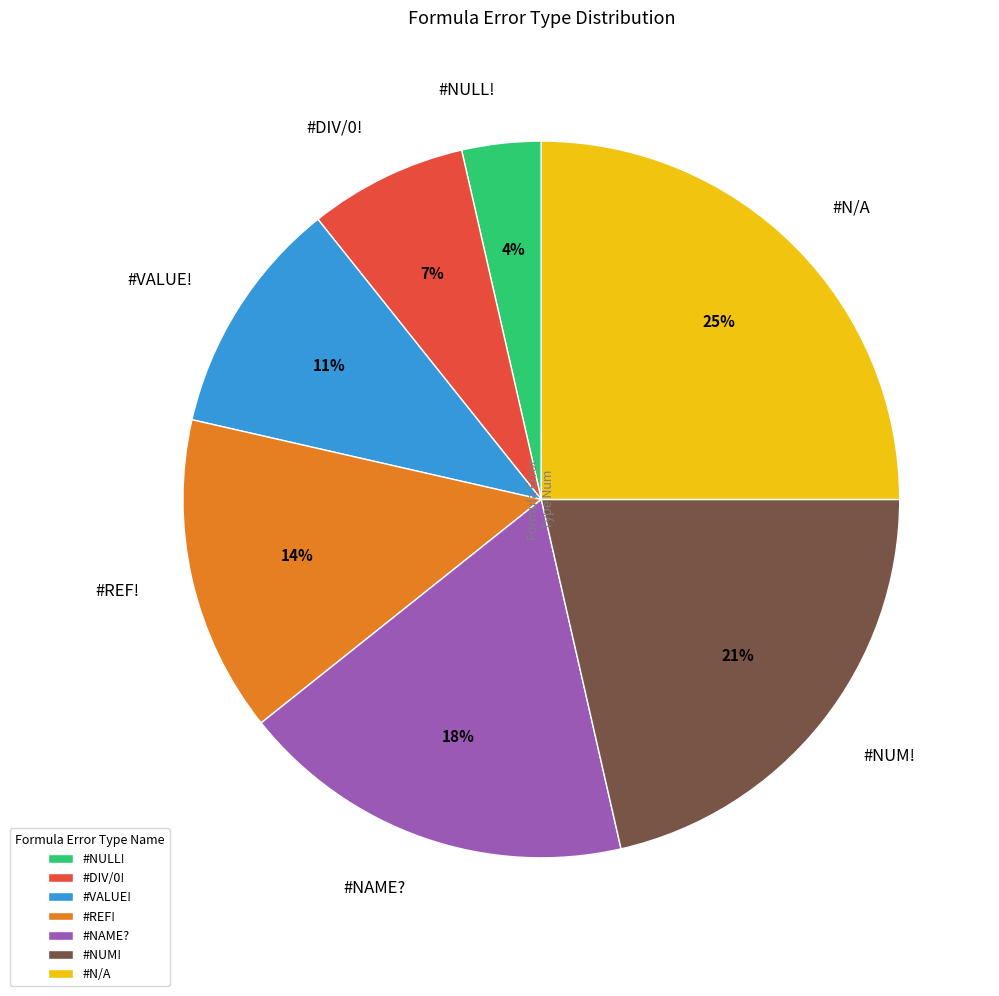

Is #VALUE! the majority of the pie?

No